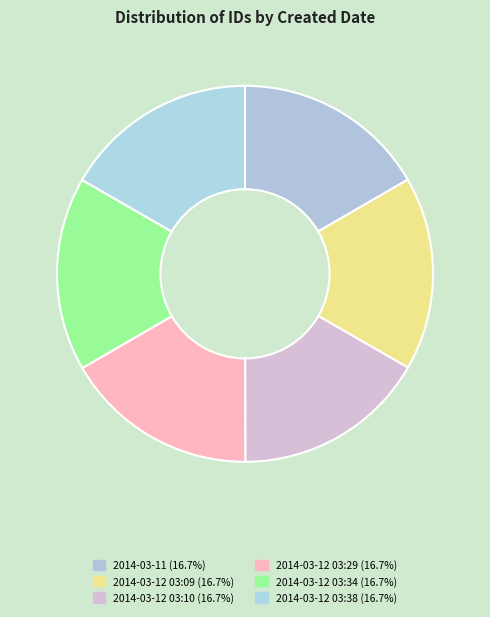

How many segments does this pie chart have?

6